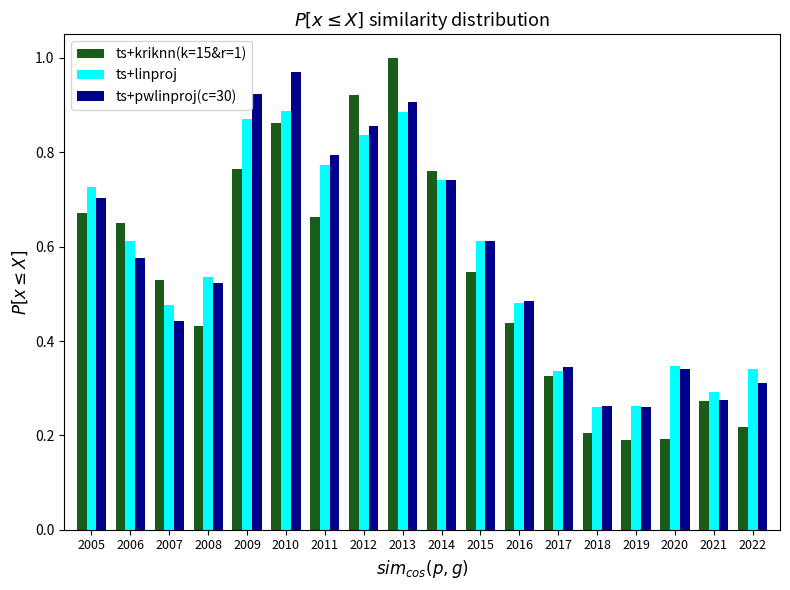

What is the sum of the ts+pwlinproj(c=30) values at 2012 and 2006?

1.4